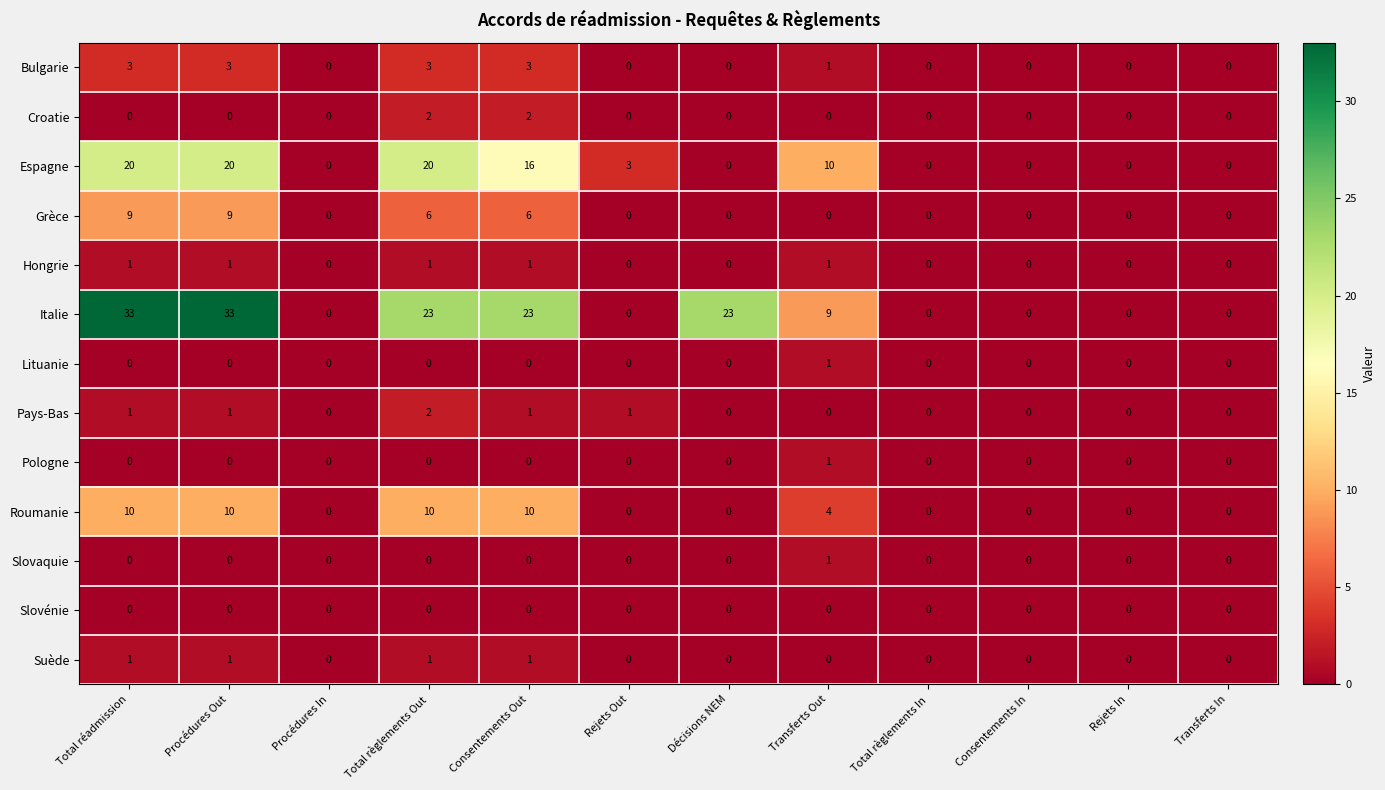

Which series has the largest total across all categories?

Italie